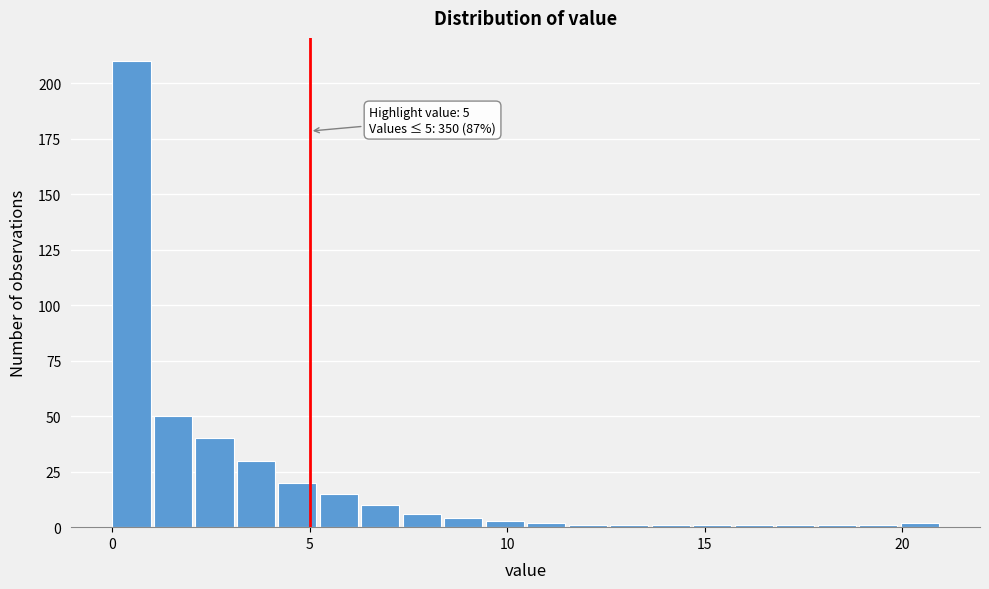

Read against the x-axis, roughly where is the centre of the tallest bar?

0.5